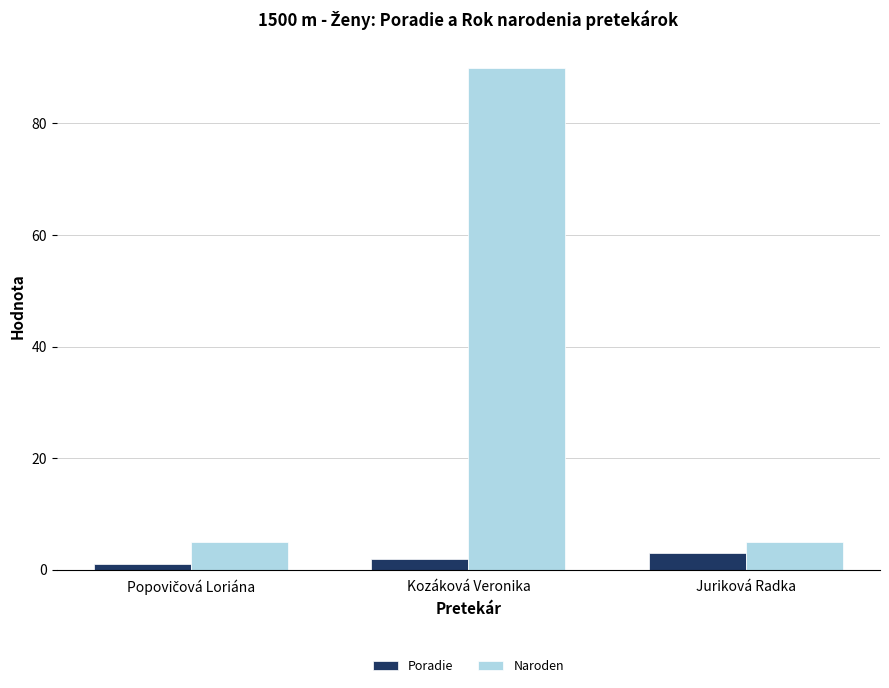

What is the value of the Naroden bar at the 3rd from the left?

5